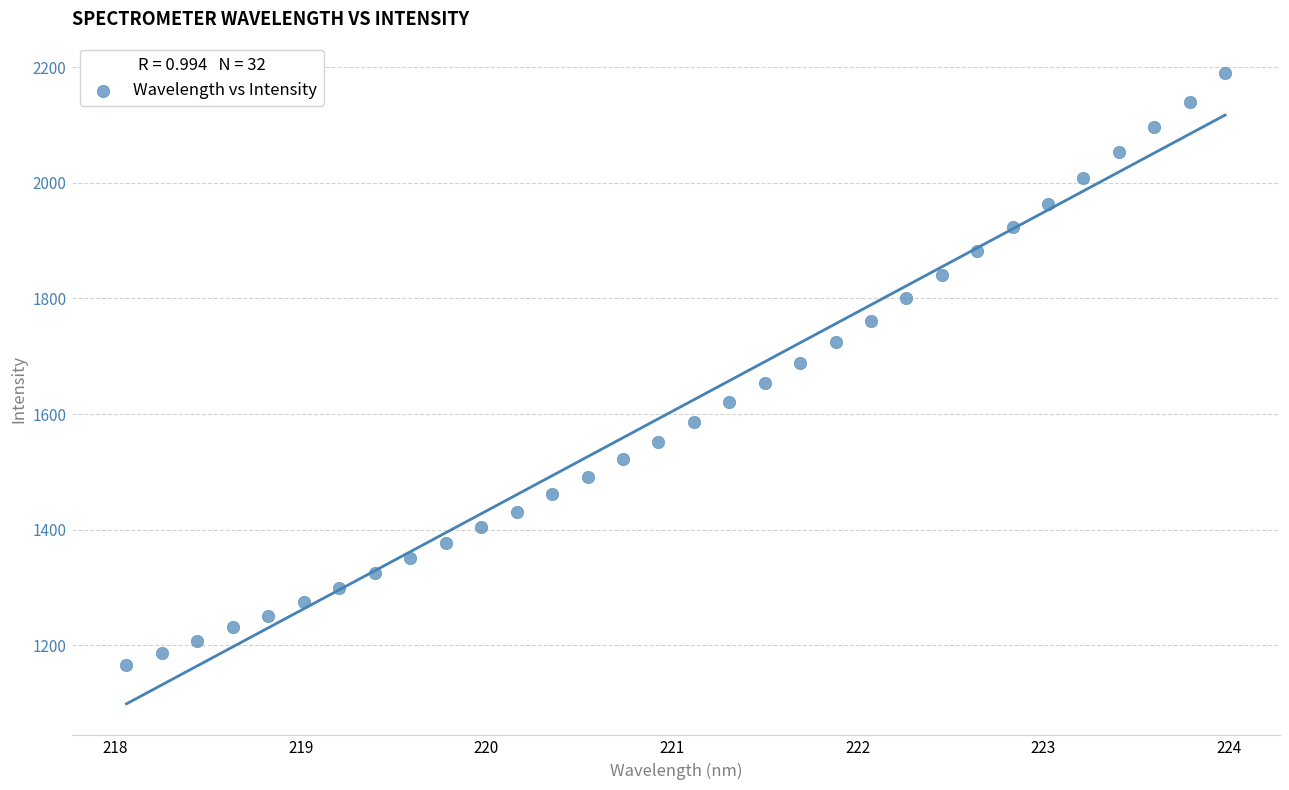

What is the range of Y values (max minus min)?

1024.1